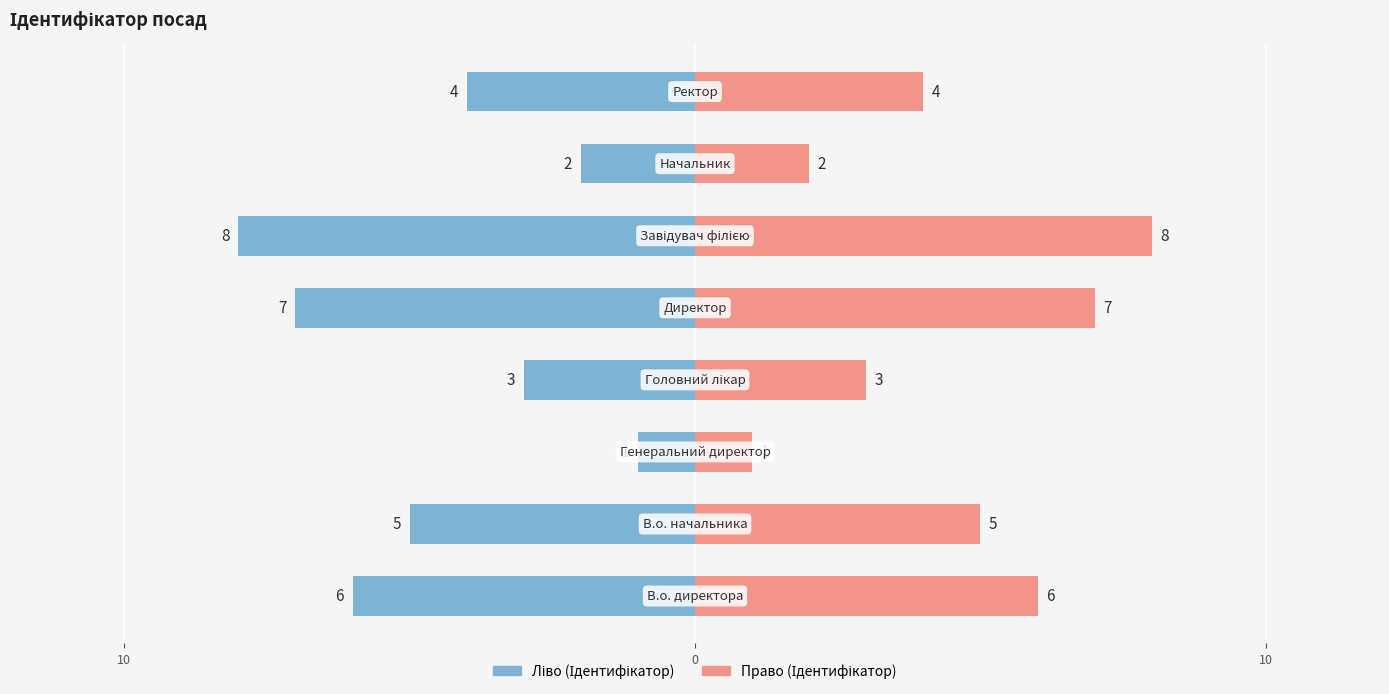

How many categories are shown in the chart?

8